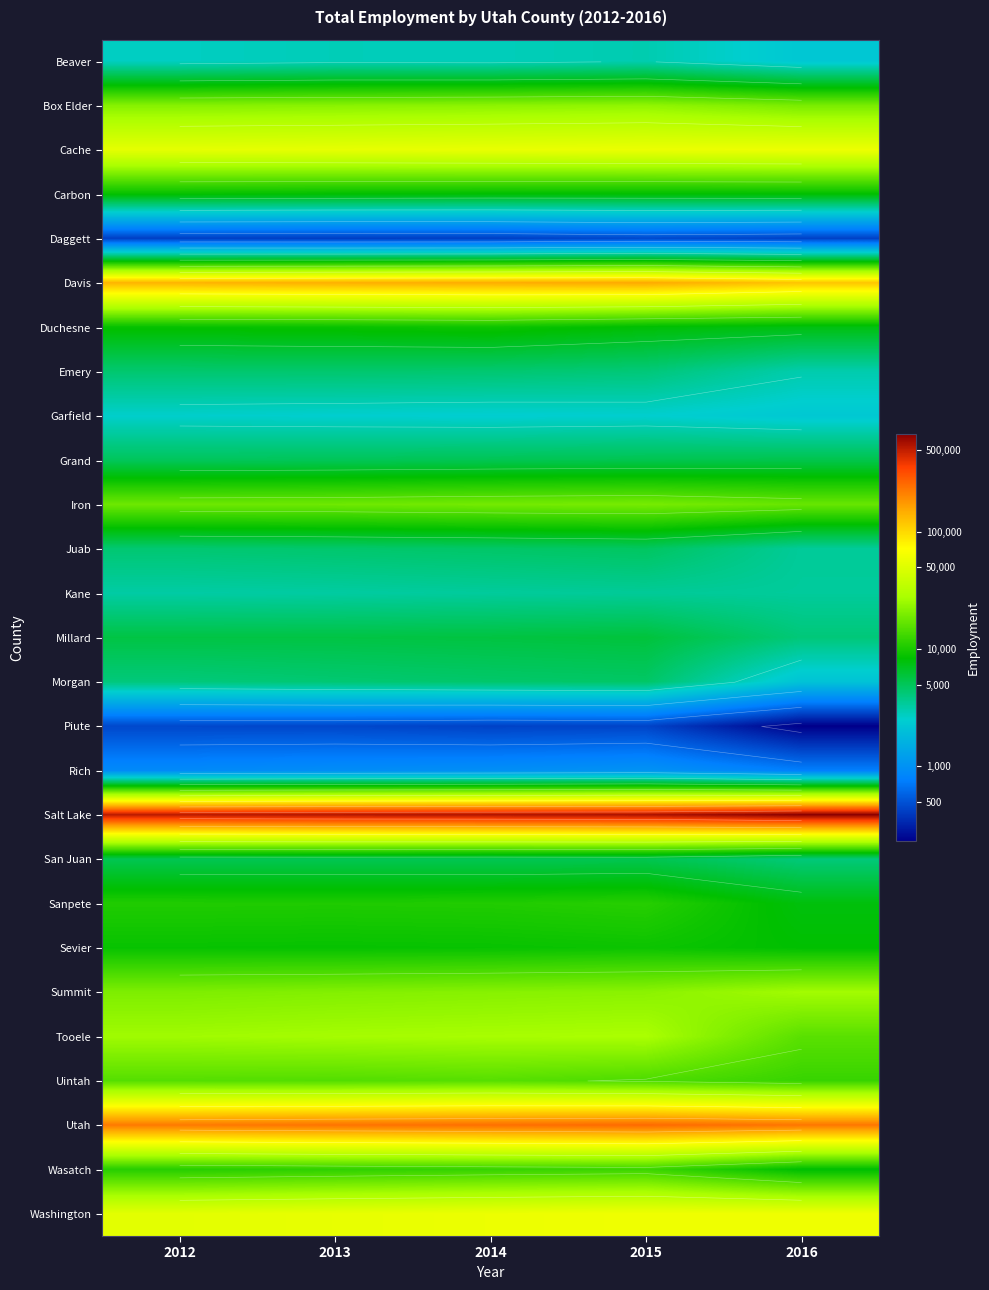

The value of Uintah at 2016 is 12.6. True or false?

False